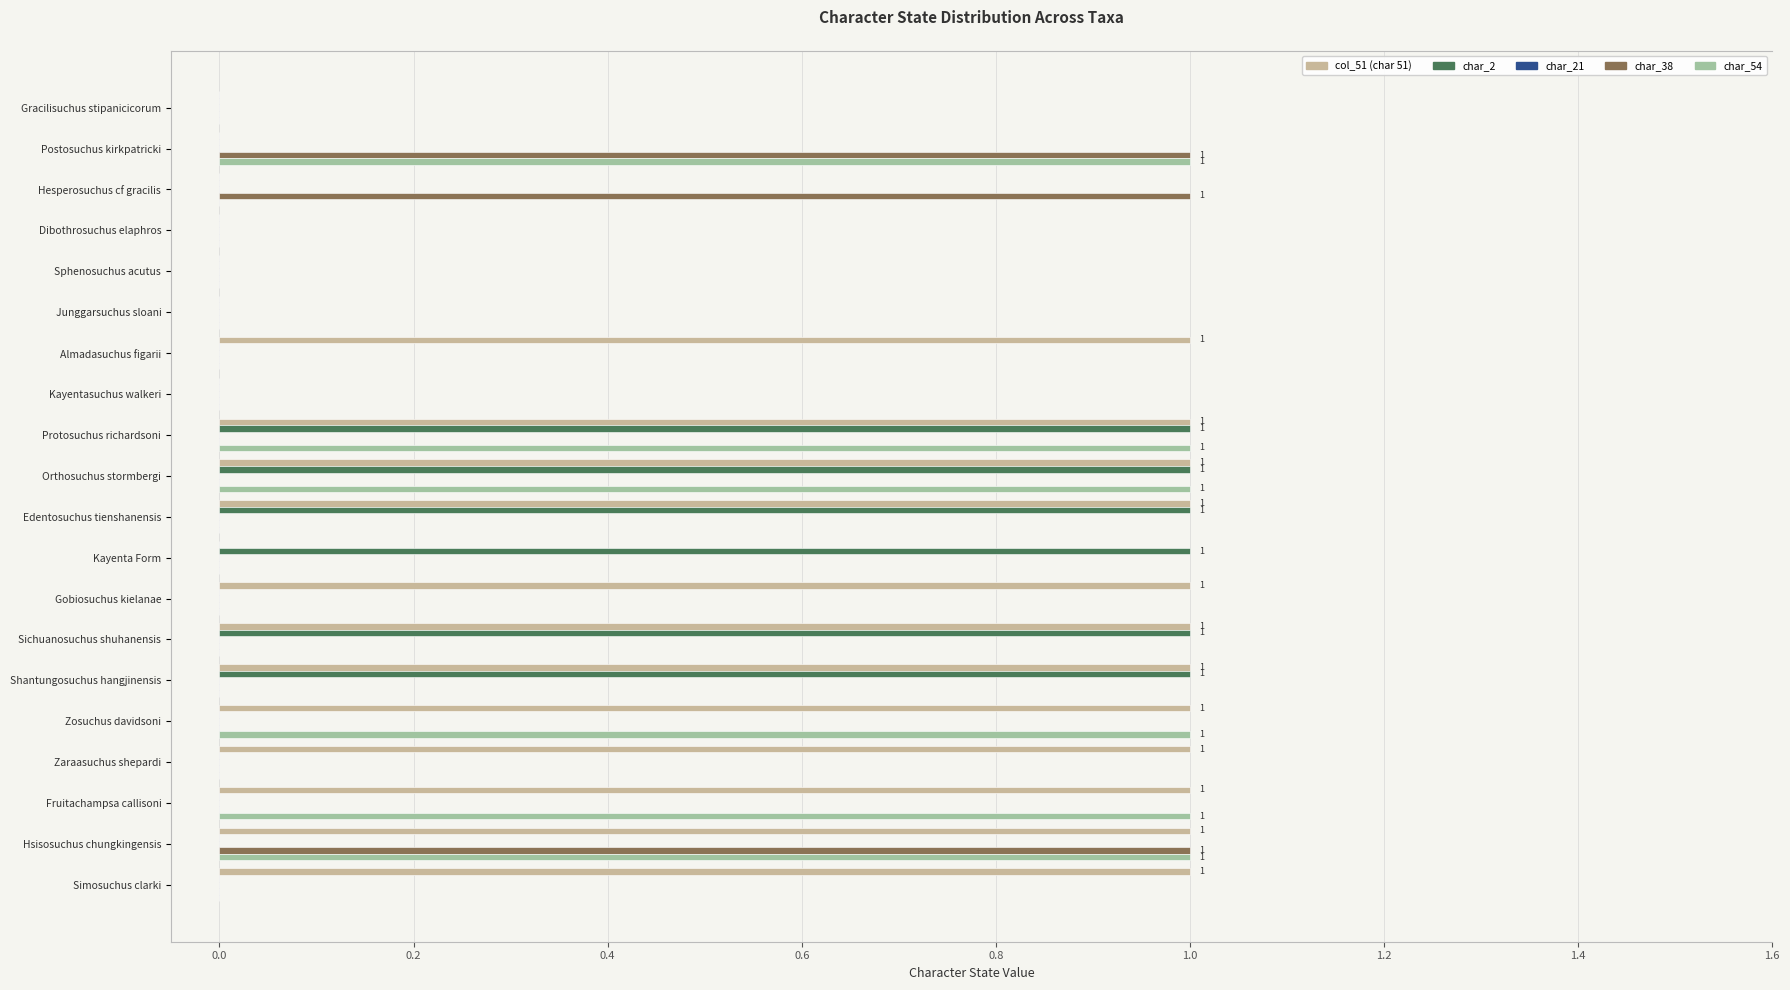

True or false: char_2 has a value of 0 at Gobiosuchus kielanae.

True